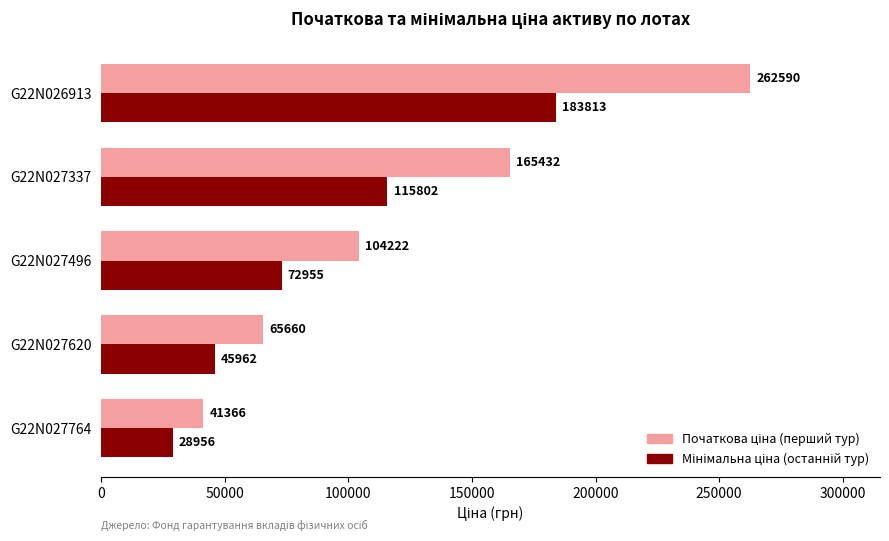

At how many categories does at least one series exceed 53370?

4